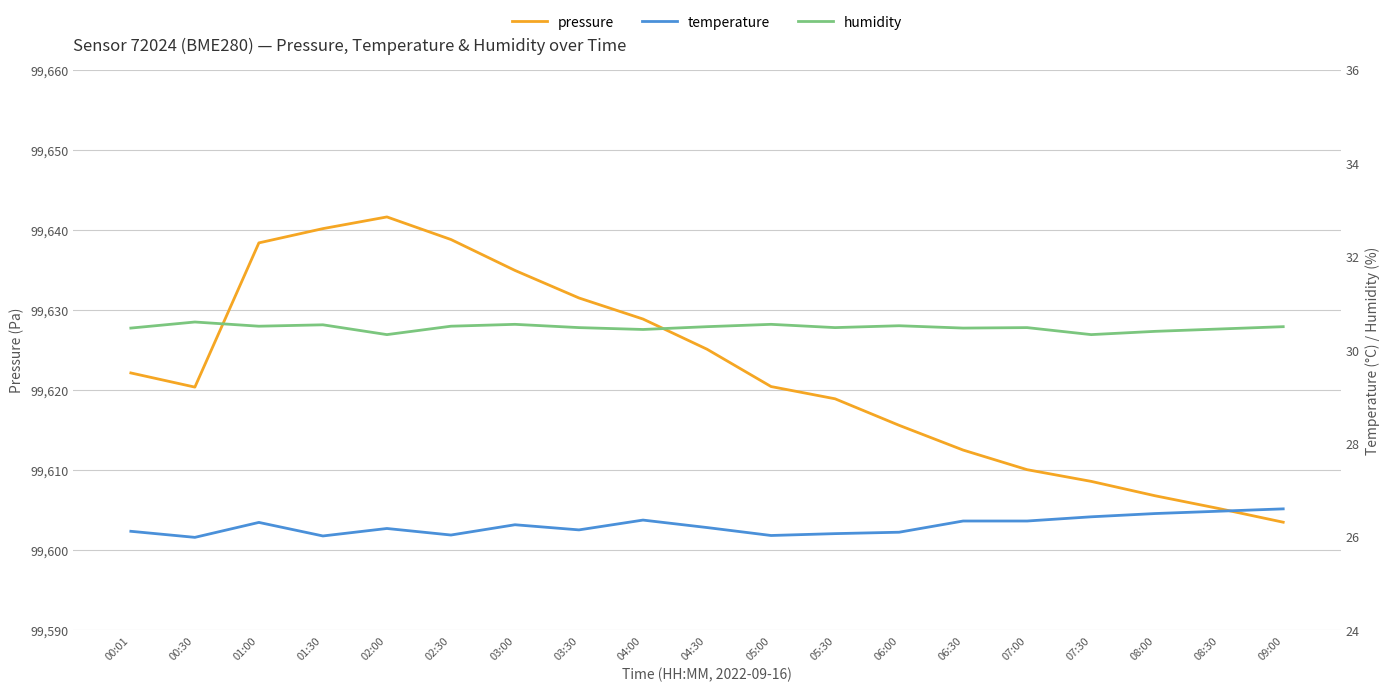

What is the average value of the pressure series?

99622.3